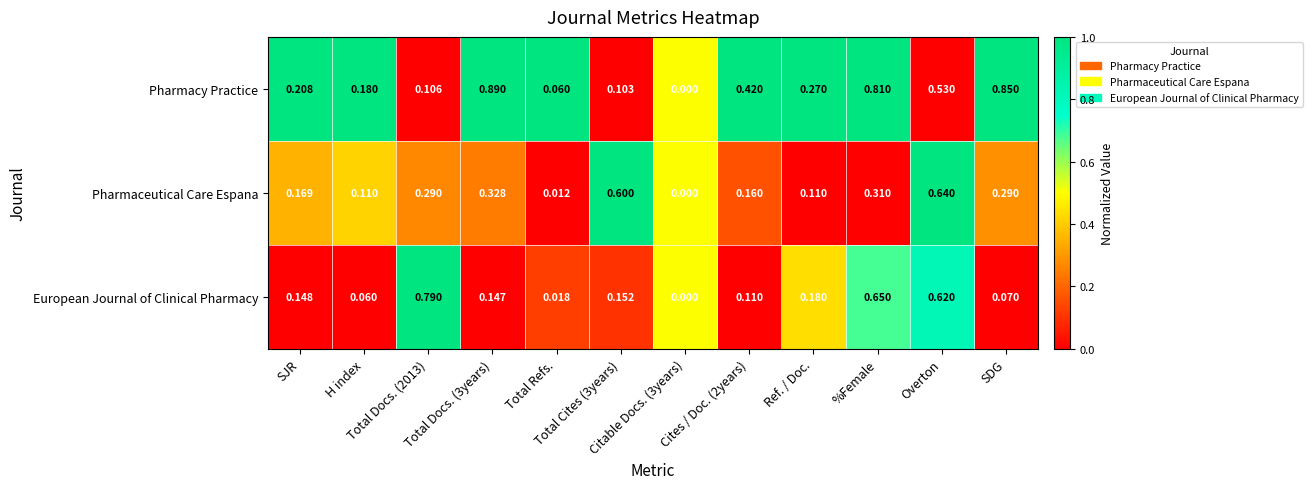

Which series has the widest spread of values?

Pharmacy Practice